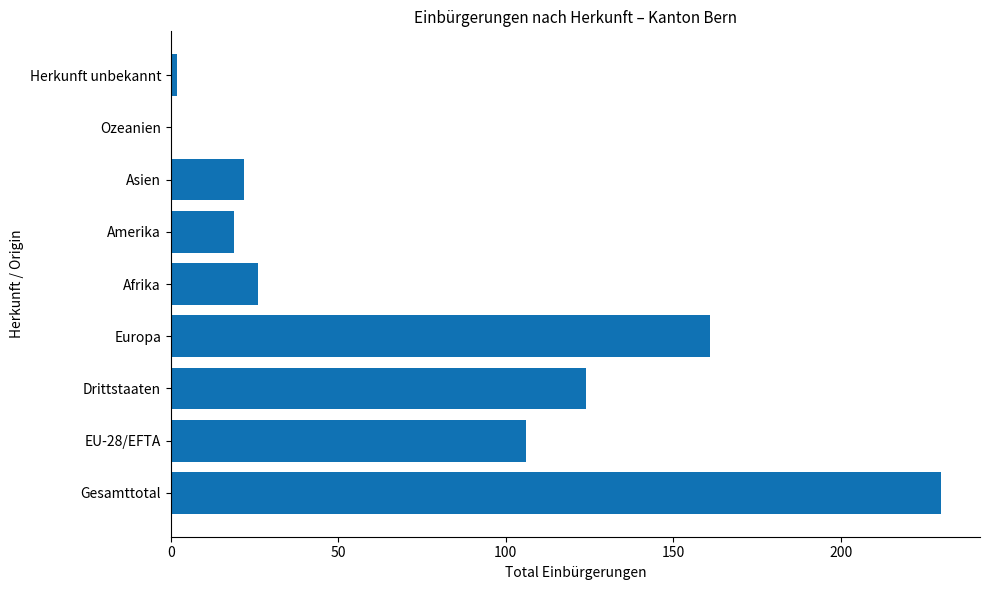

Reading bottom to top, extract all data points from this chart.

Gesamttotal=230	EU-28/EFTA=106	Drittstaaten=124	Europa=161	Afrika=26	Amerika=19	Asien=22	Ozeanien=0	Herkunft unbekannt=2